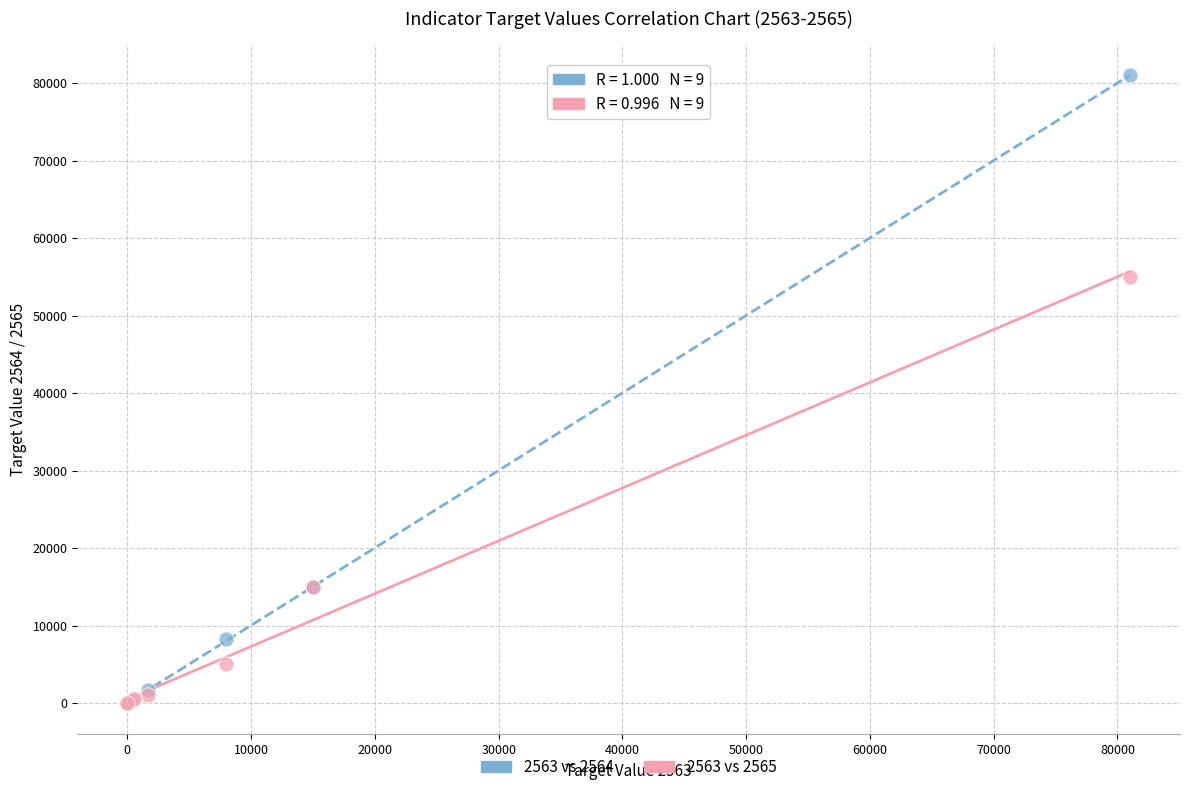

Across all series, what Y value is closest to 40501?

55000